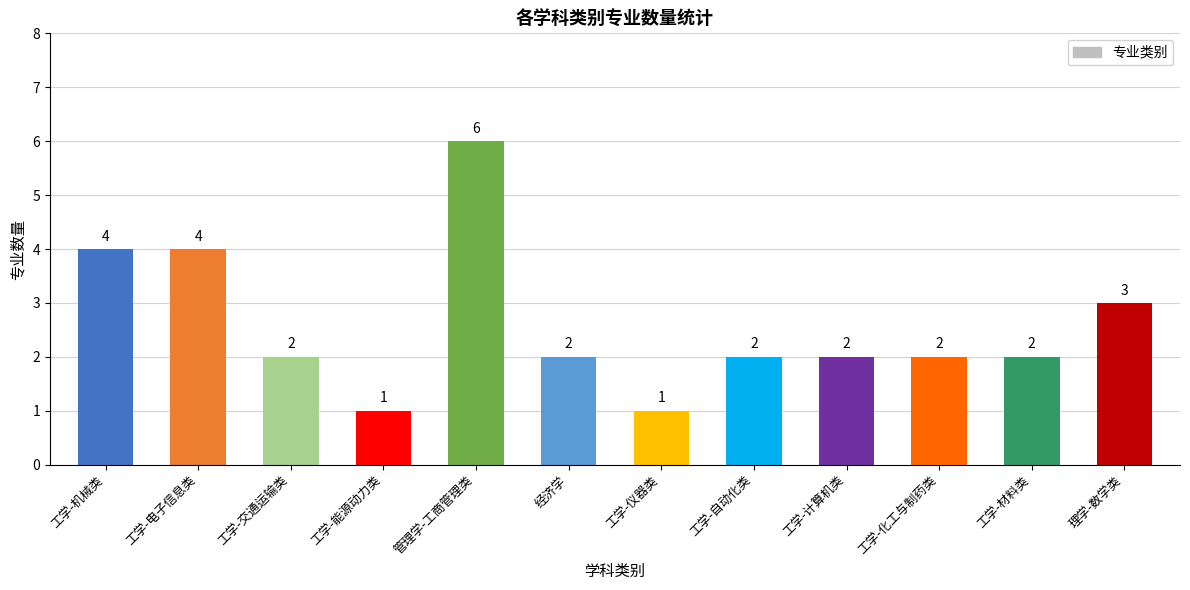

Approximately how many times larger is the value at 工学-计算机类 compared to 工学-能源动力类?

2.0